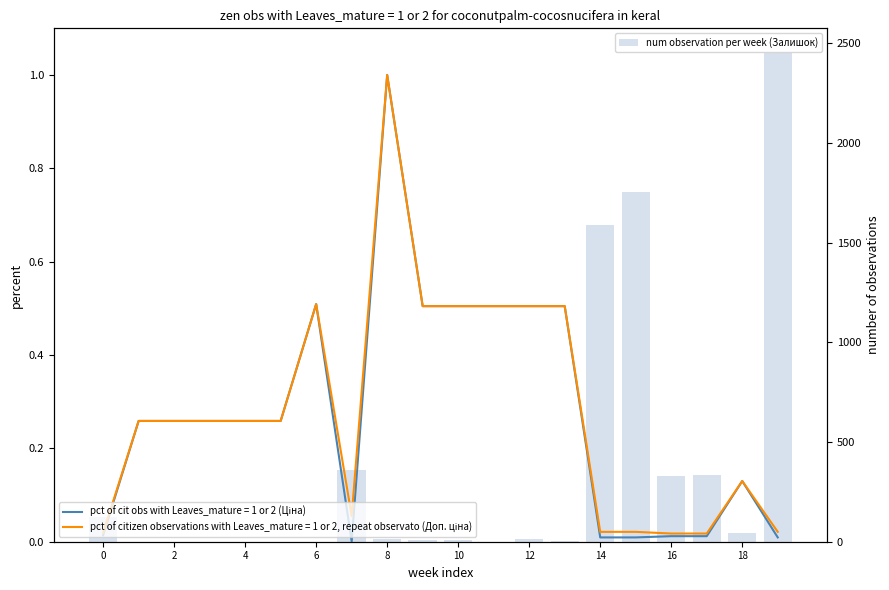

Are the bars horizontal?

No